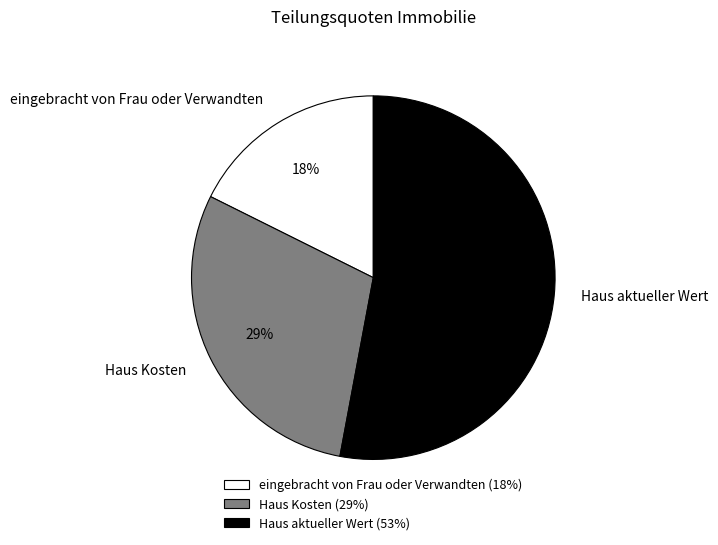

Is it true that Haus Kosten is 42% of the pie?

False